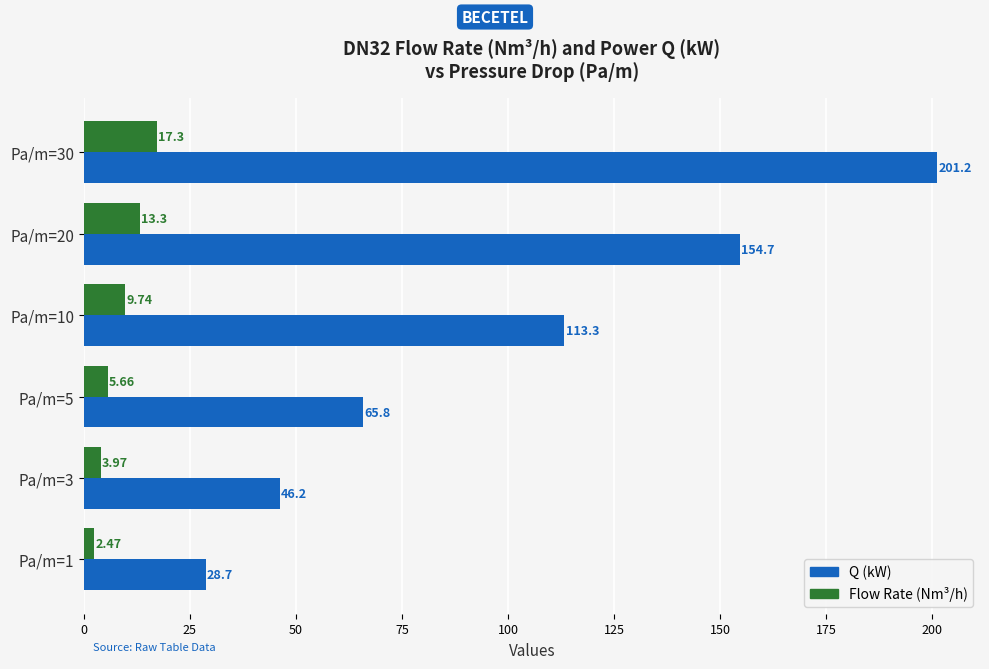

What is the maximum value shown in the chart?

201.2